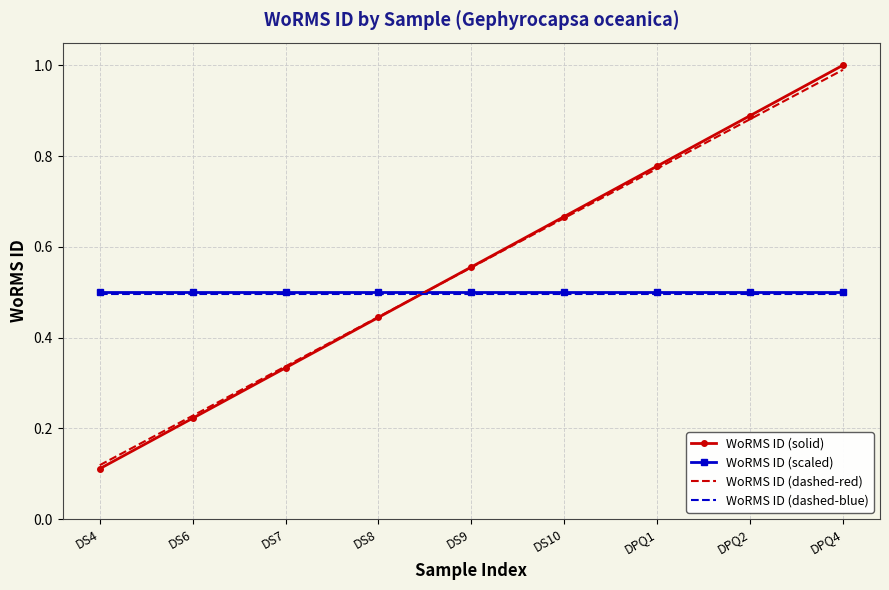

How many intersections are there between WoRMS ID (dashed-red) and WoRMS ID (scaled)?

1